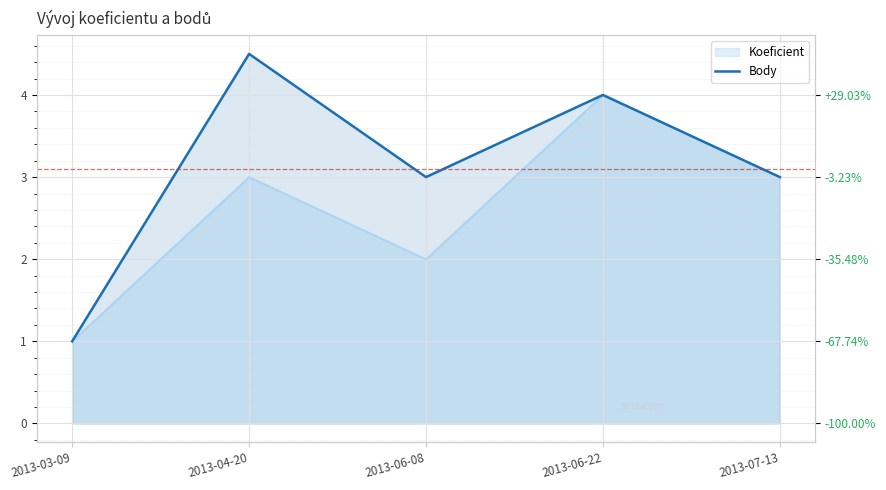

What is the difference between the maximum and minimum values?

3.5